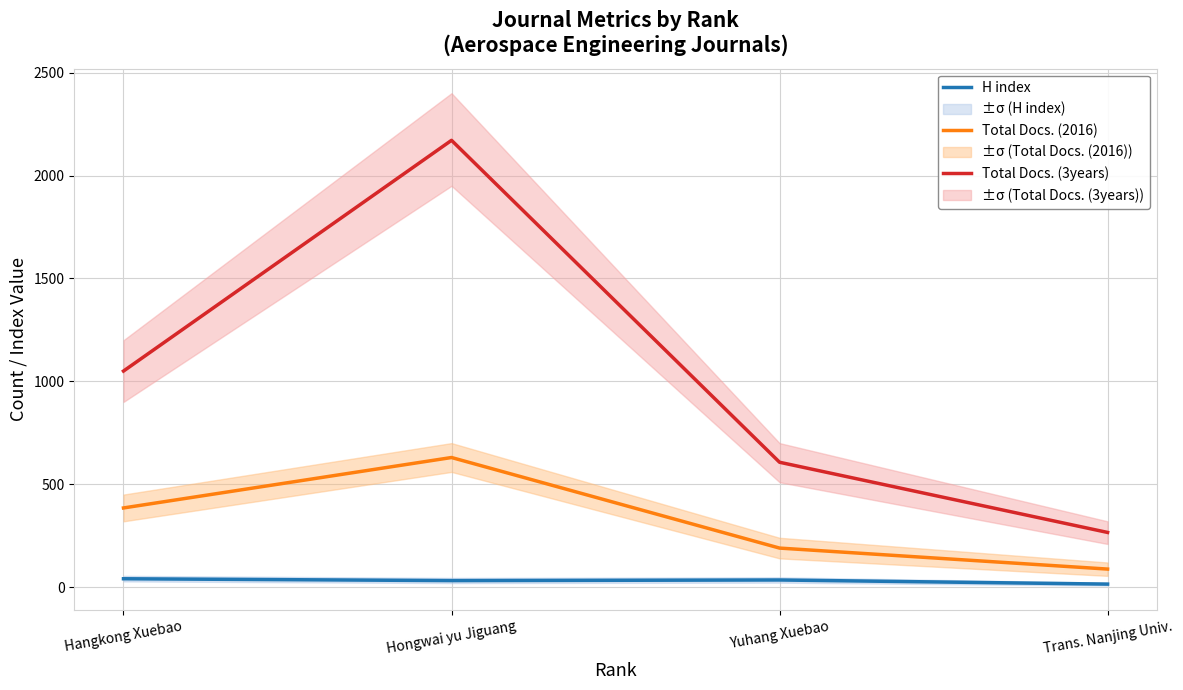

True or false: Total Docs. (3years) and H index cross at least once.

False